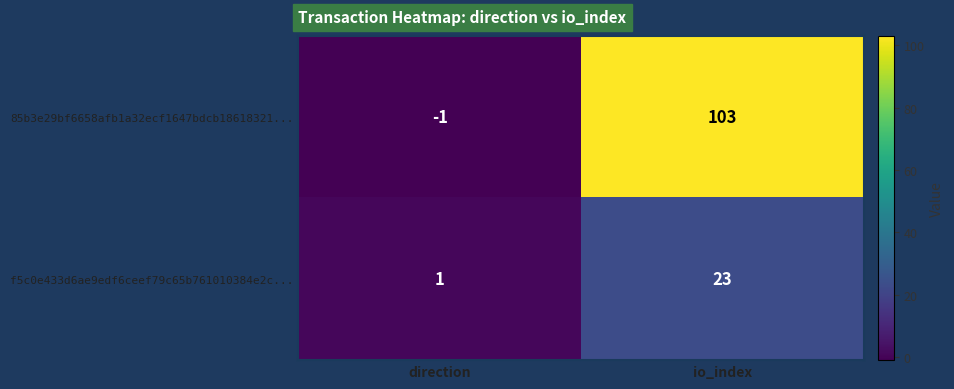

List the series in order of their overall mean, highest first.

85b3e29bf6658afb1a32ecf1647bdcb18618321..., f5c0e433d6ae9edf6ceef79c65b761010384e2c...